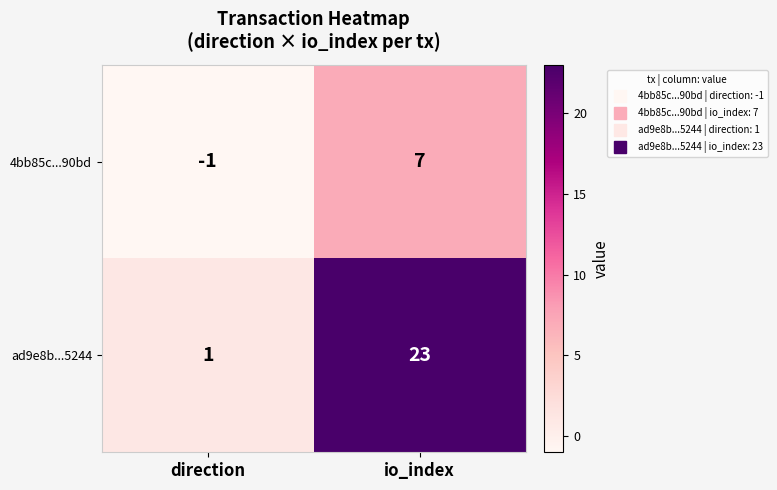

Count the number of categories in the chart.

2